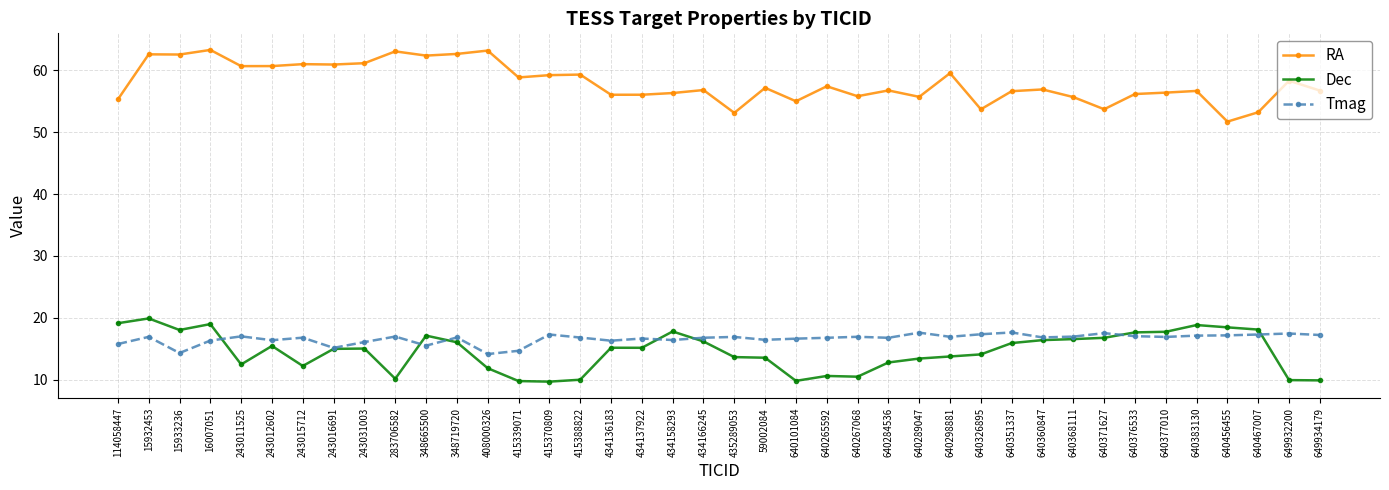

True or false: RA and Tmag cross at least once.

False